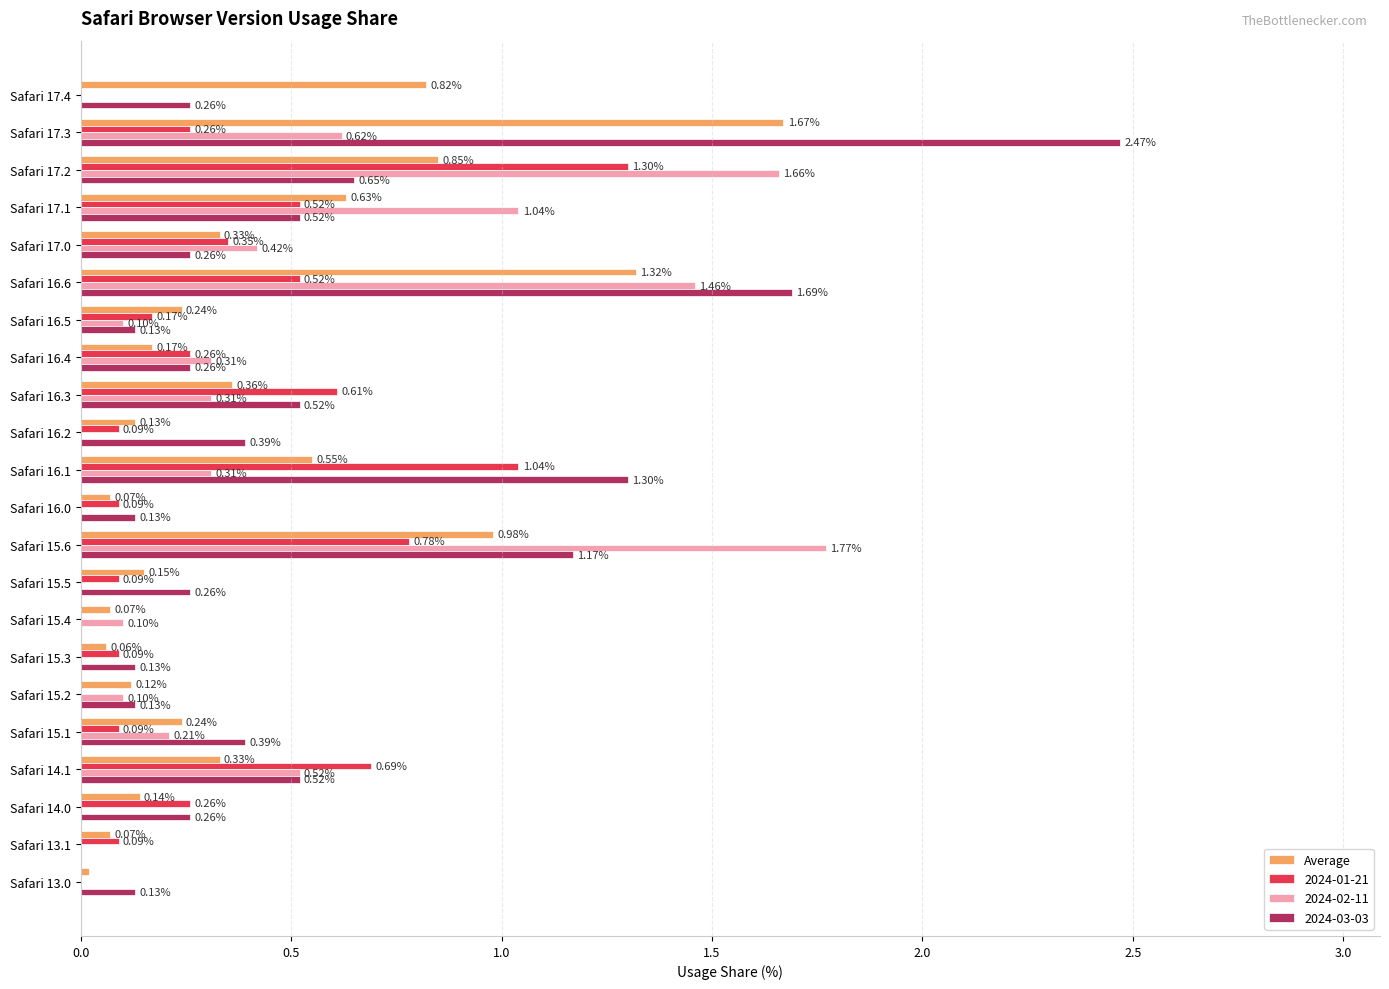

At which category is the sum across all series the highest?

Safari 17.3